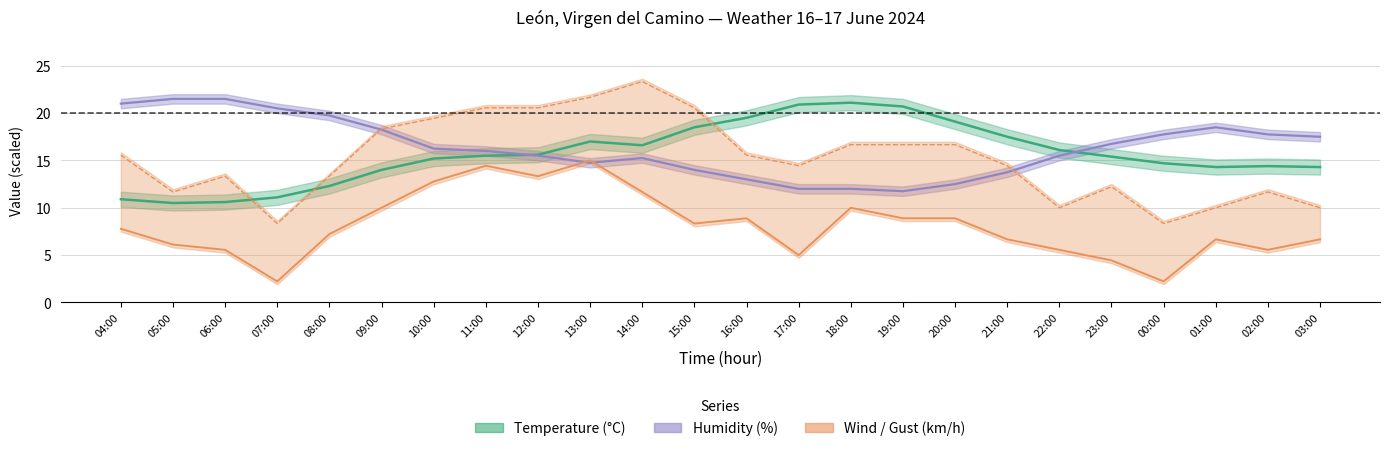

True or false: Gust (km/h) and Temperature (°C) intersect in this chart.

True